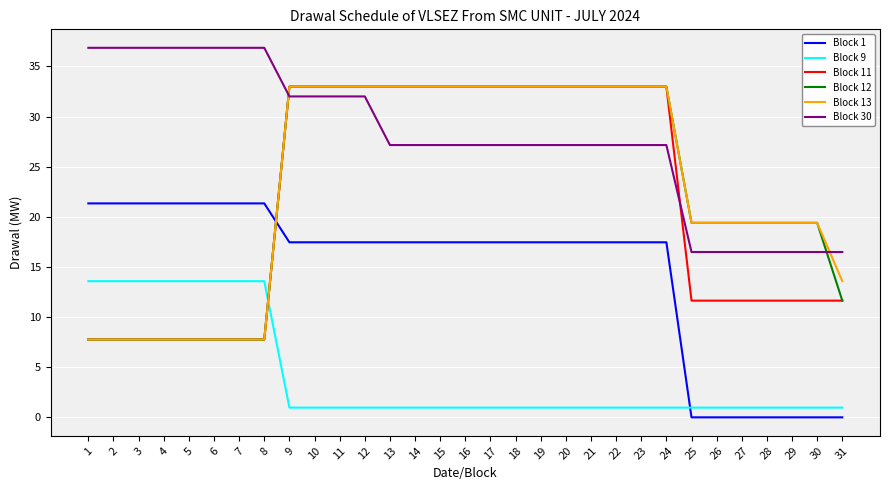

Read the Block 30 value at 29.

16.5